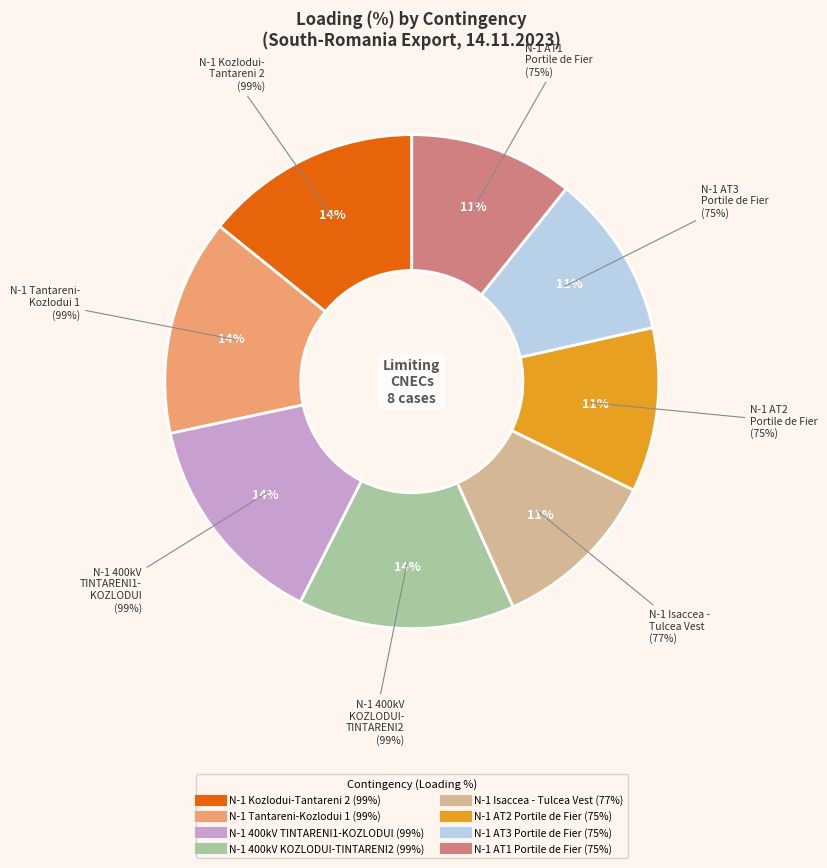

What is the total percentage of N-1 Kozlodui-Tantareni 2 and N-1 AT1 Portile de Fier?

24.9%